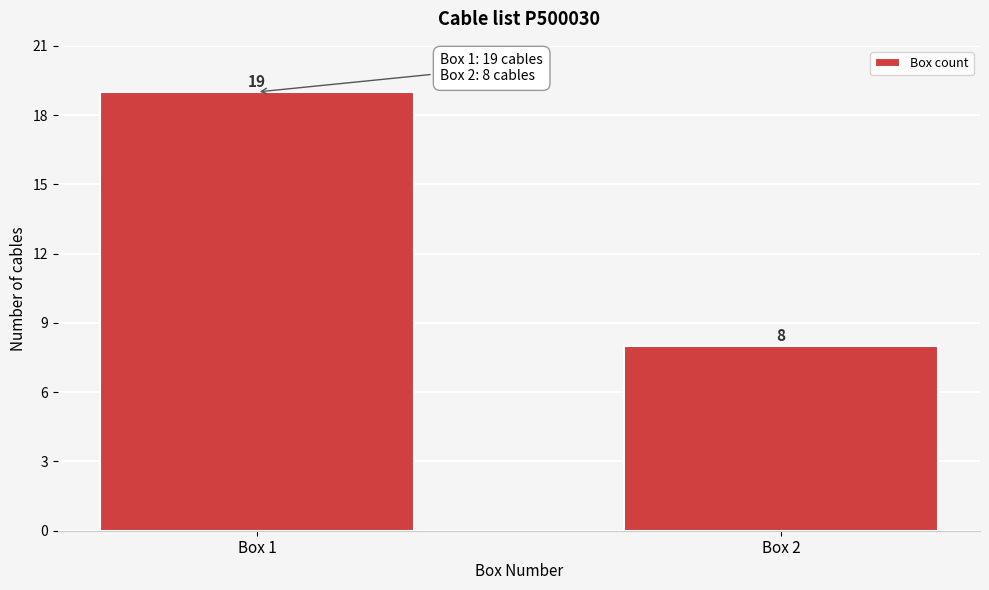

Reading left to right, what are all the values shown in this chart?

Box 1=19	Box 2=8